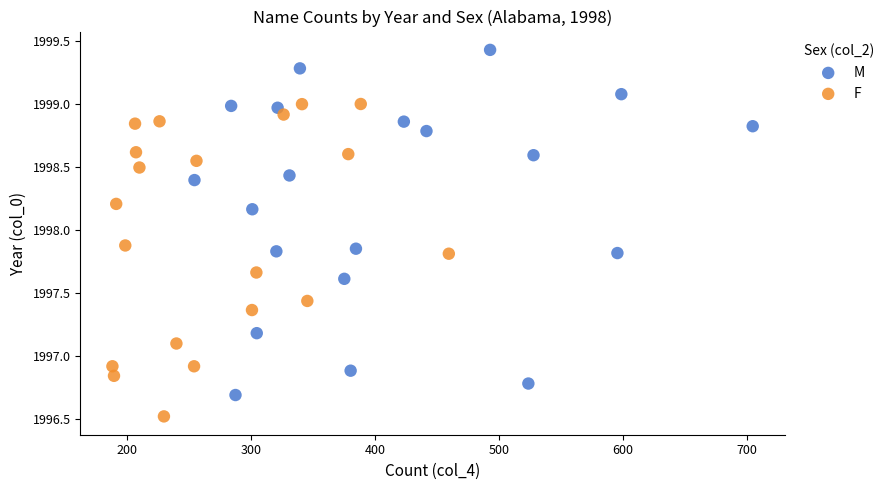

What are all the series names shown in the legend?

M, F